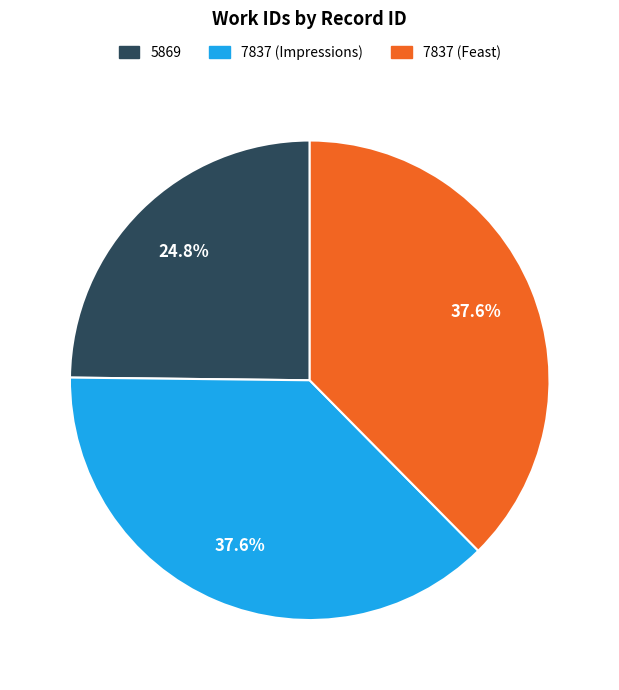

How many segments does this pie chart have?

3